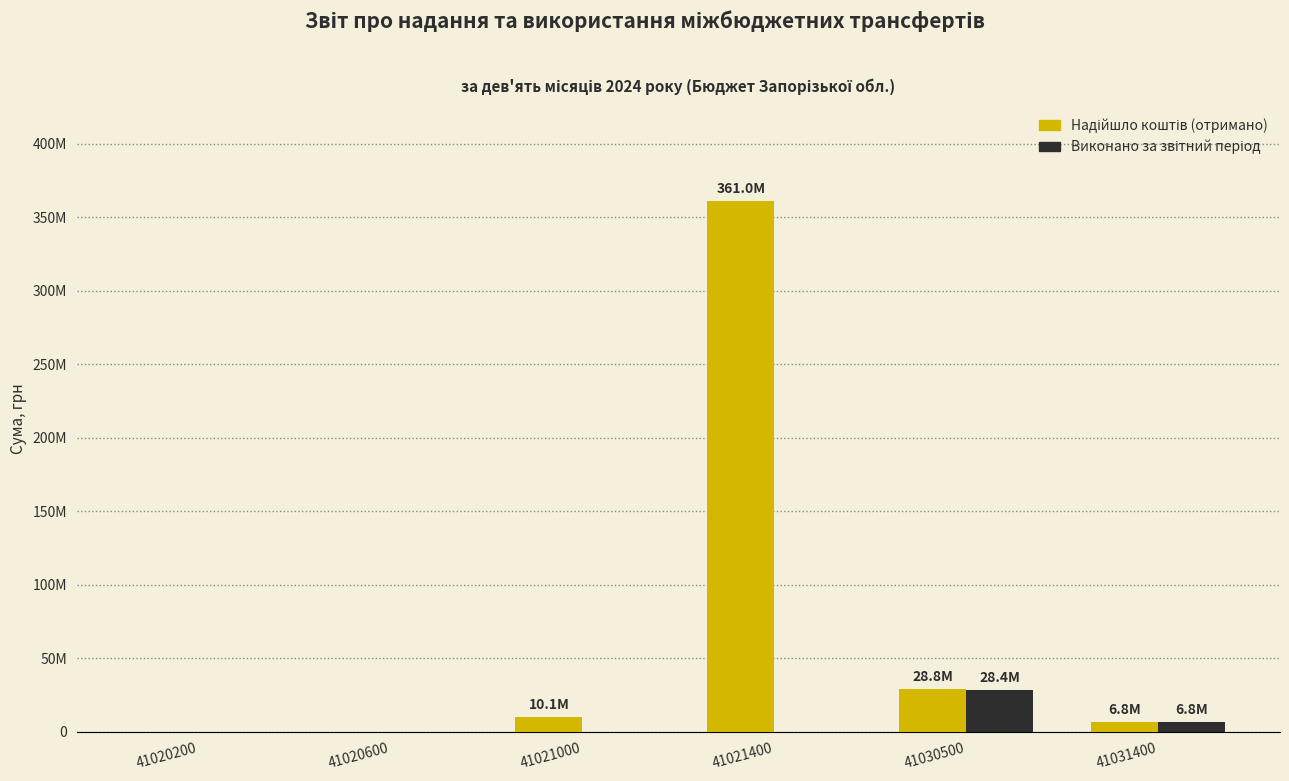

Reading right to left, transcribe all the data shown in this chart.

Надійшло коштів (отримано): 6752072.9	28843388.0	361017100.0	10146600.0	0.0	0.0
Виконано за звітний період: 6752072.9	28434161.0	0.0	0.0	0.0	0.0